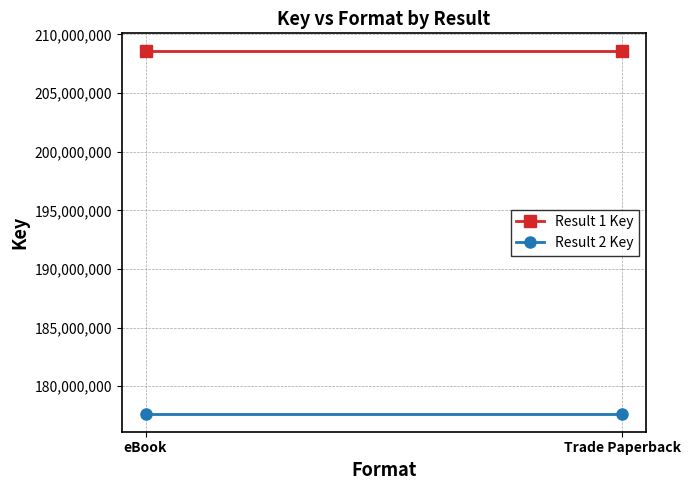

What is the average value of the Result 1 Key series?

208547086